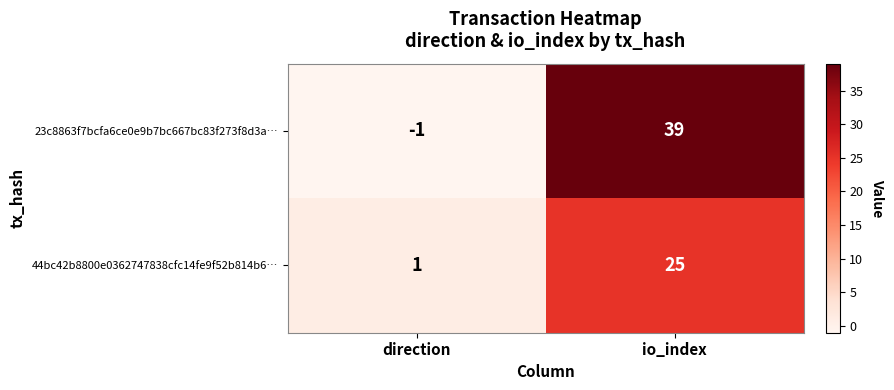

What is the sum of the 23c8863f7bcfa6ce0e9b7bc667bc83f273f8d3a… values at direction and io_index?

38